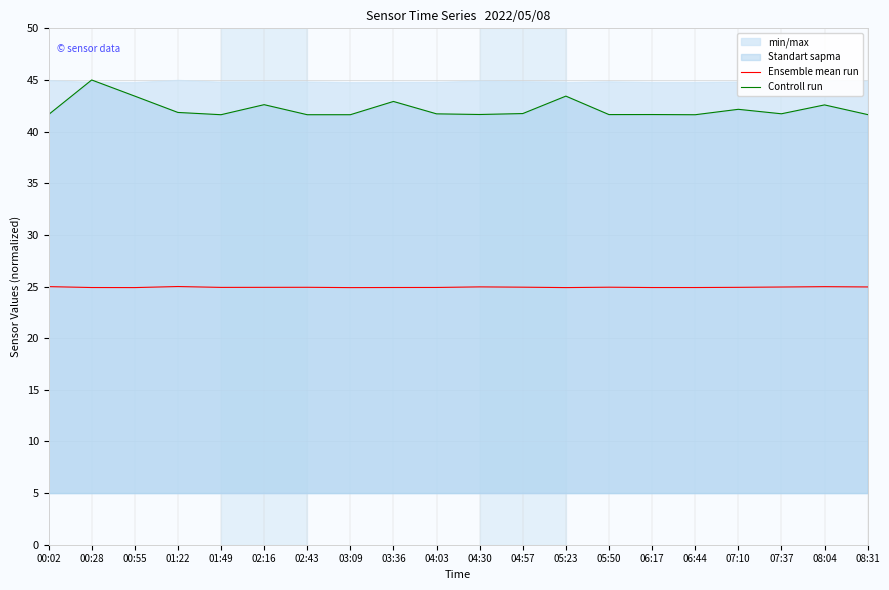

Is it true that Controll run equals 19.6 at 00:55?

False